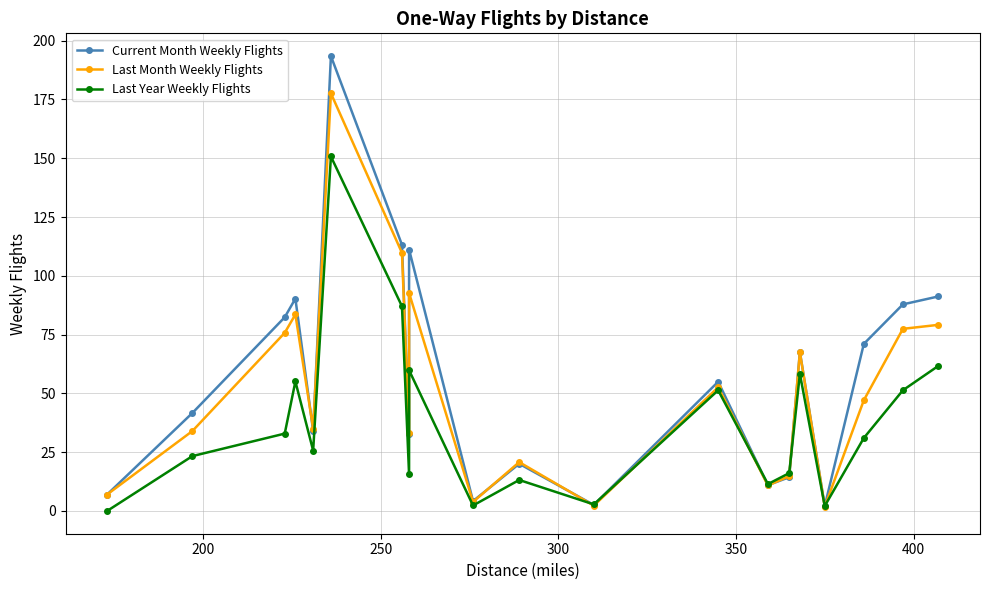

How many interior local peaks does the Last Year Weekly Flights series have?

6